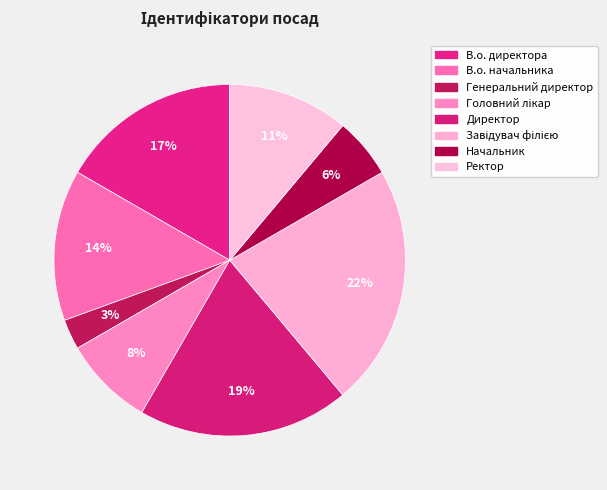

Does Начальник account for over 50% of the chart?

No